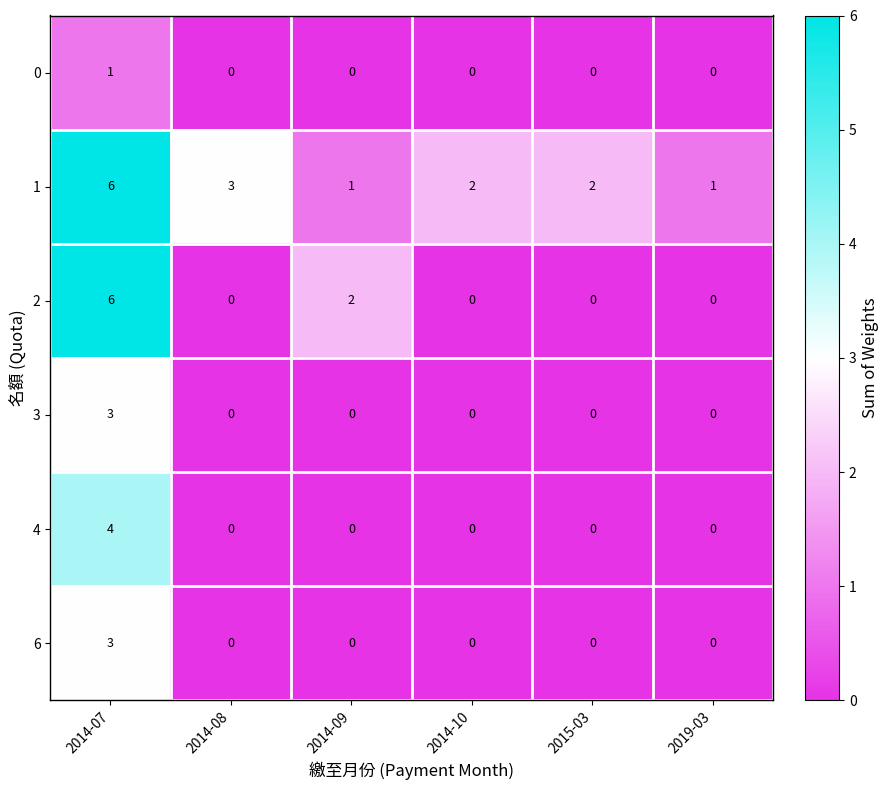

What is the sum of the 1 values at 2014-08 and 2015-03?

5